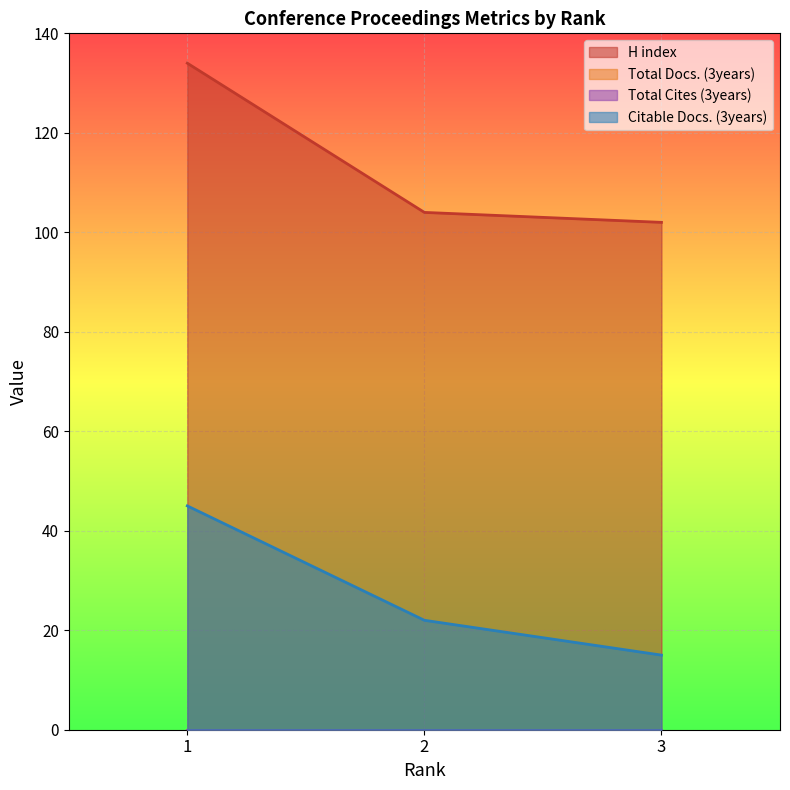

Which series changed the most between 1 and 2?

H index